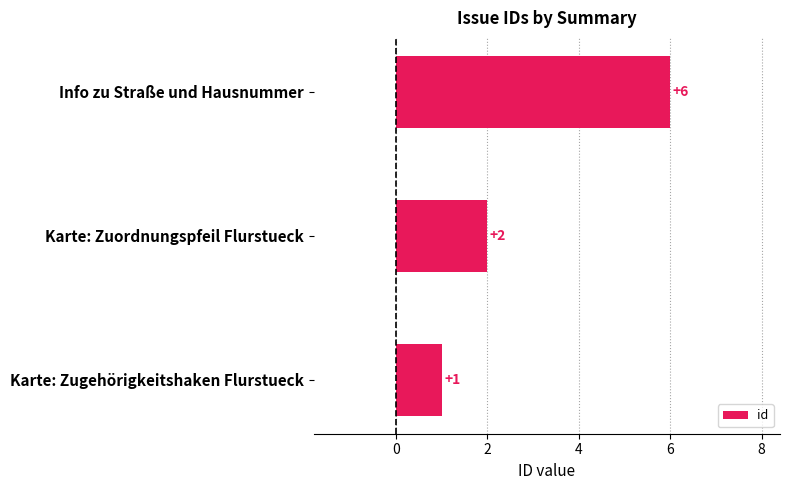

Which has a higher value, Karte: Zuordnungspfeil Flurstueck or Info zu Straße und Hausnummer?

Info zu Straße und Hausnummer